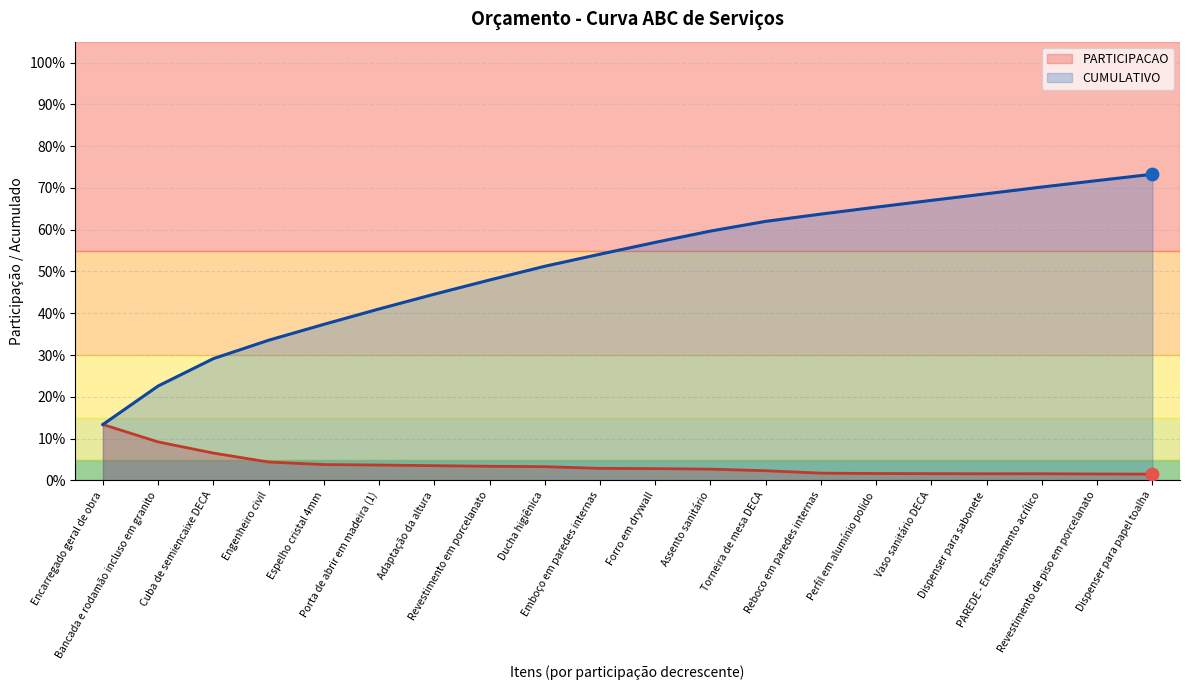

Which series contains the lowest Y value?

PARTICIPACAO